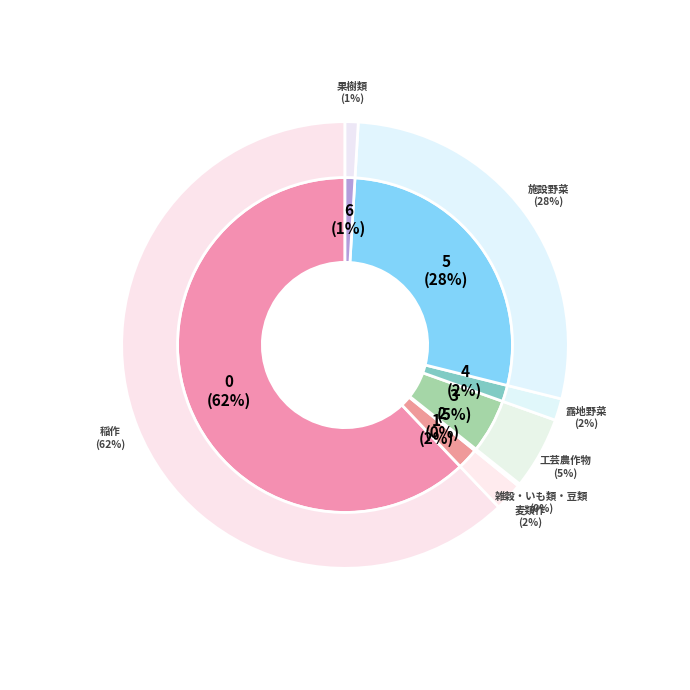

To the nearest percent, what is the difference between the 稲作 and 露地野菜 slice percentages?

61%